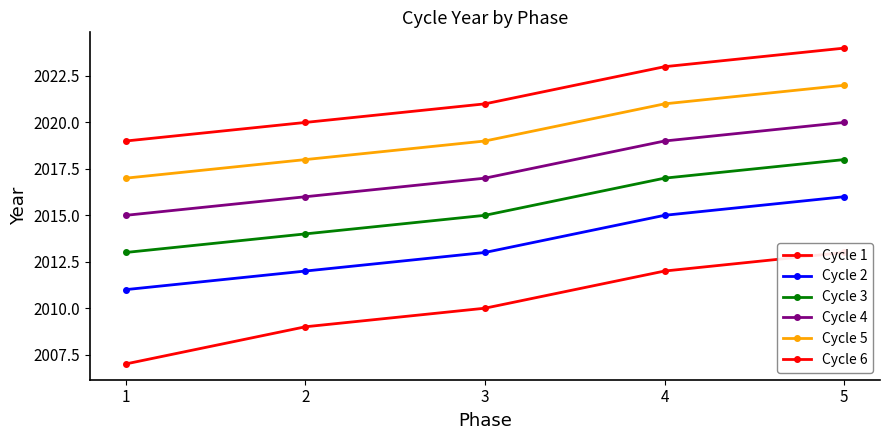

List the series in order of their overall mean, highest first.

Cycle 6, Cycle 5, Cycle 4, Cycle 3, Cycle 2, Cycle 1